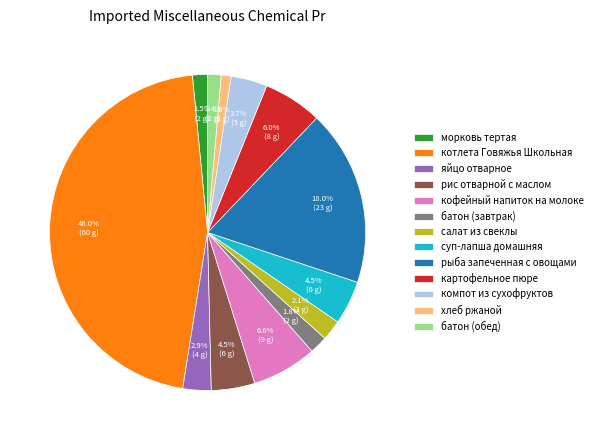

Between картофельное пюре and кофейный напиток на молоке, which is larger?

кофейный напиток на молоке